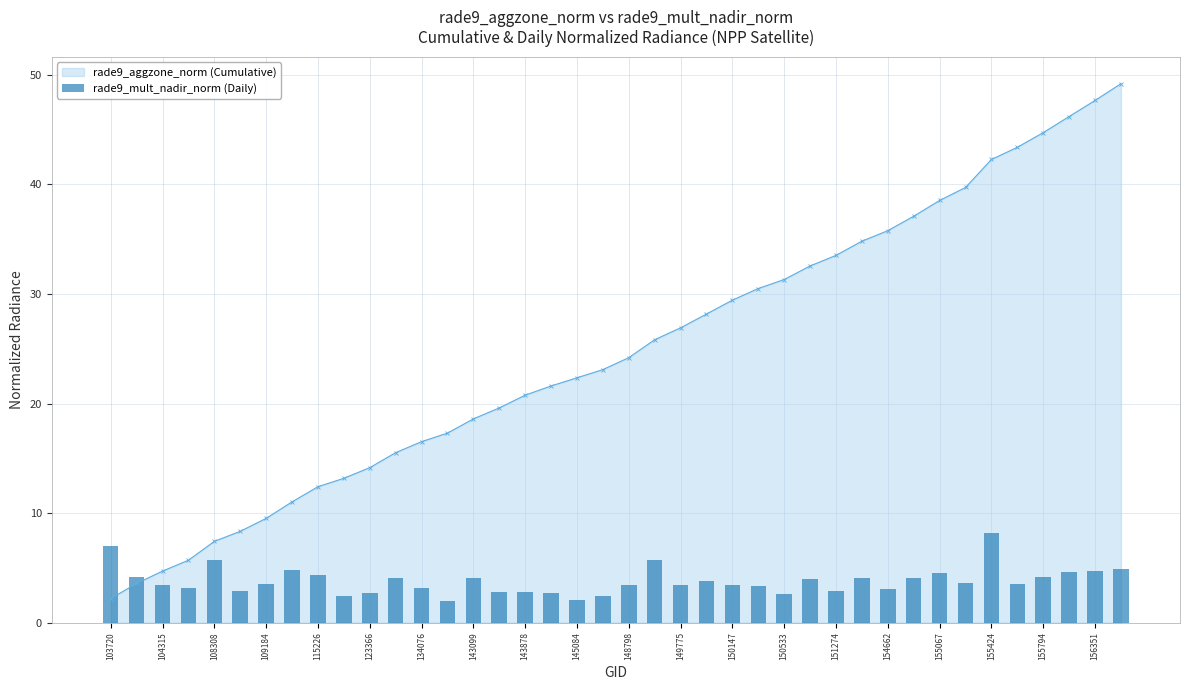

Is it true that rade9_aggzone_norm (Cumulative) equals 12.5 at 108308?

False